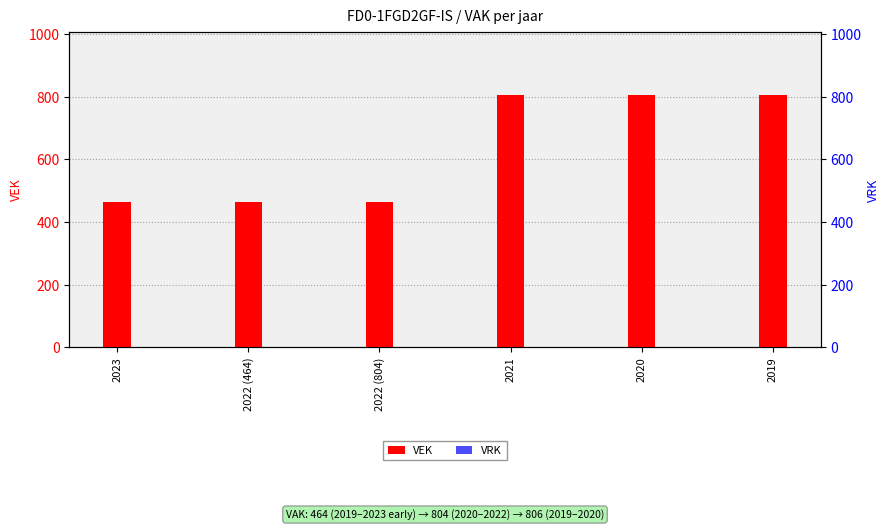

List the series in order of their peak value, highest first.

VEK, VRK